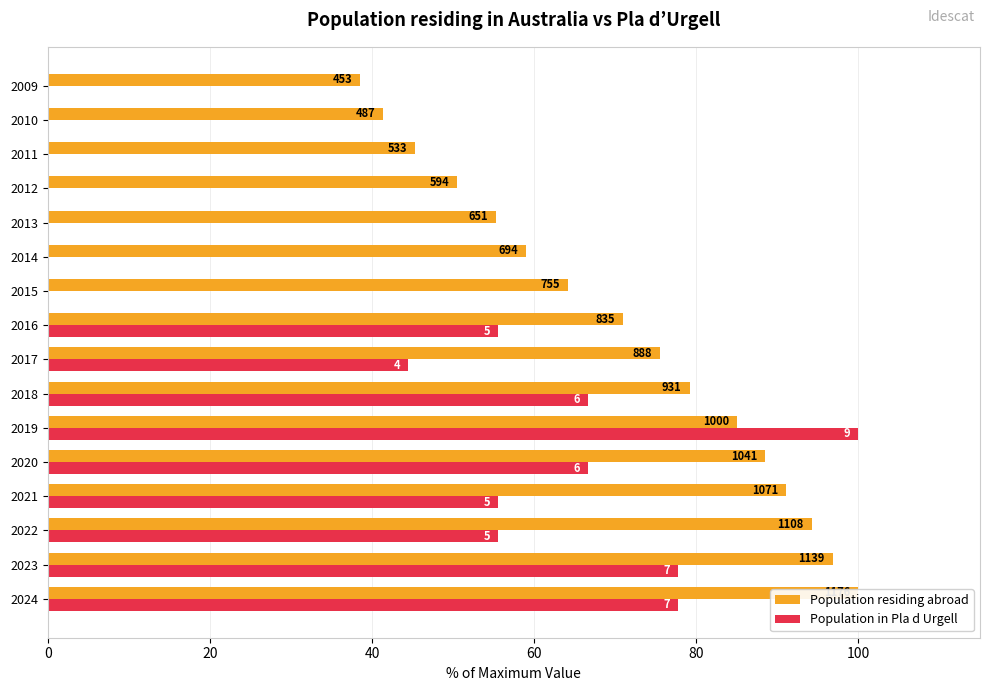

Reading right to left, transcribe all the data shown in this chart.

Population residing abroad: 38.5	41.4	45.3	50.5	55.4	59.0	64.2	71.0	75.5	79.2	85.0	88.5	91.1	94.2	96.9	100.0
Population in Pla d Urgell: 0.0	0.0	0.0	0.0	0.0	0.0	0.0	55.6	44.4	66.7	100.0	66.7	55.6	55.6	77.8	77.8